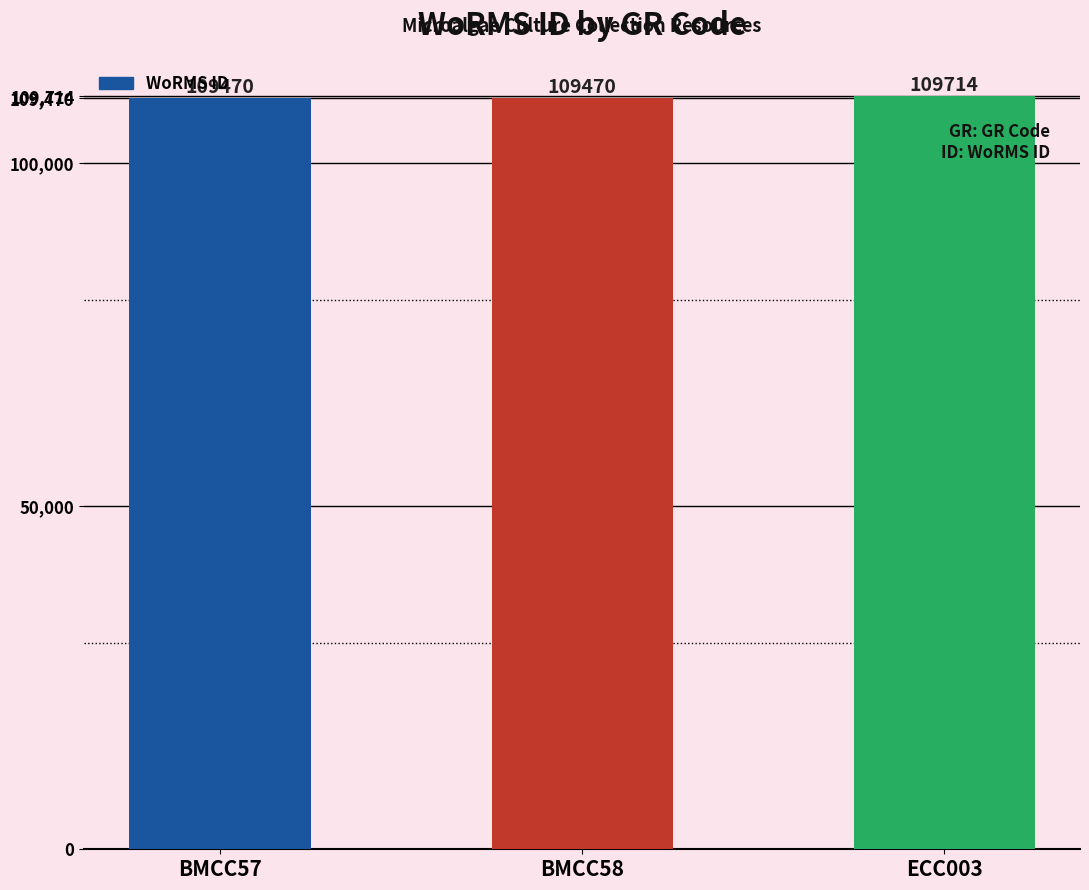

What is the label of the 1st bar from the left?

BMCC57